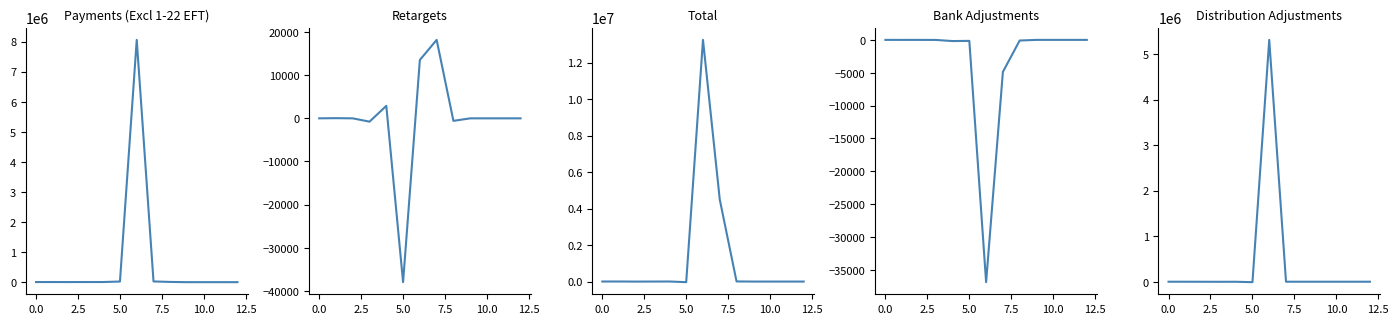

Reading left to right, transcribe all the data shown in this chart.

Payments (Excl 1-22 EFT): 3728.8	4598.8	3366.9	4690.1	4417.0	21065.6	8056123.9	24260.7	7482.2	0.0	0.0	0.0	0.0
Retargets: 2.6	42.0	0.4	-767.0	2895.0	-38000.0	13539.4	18200.5	-584.1	0.0	0.0	0.0	0.0
Total: 2659.1	3821.4	-1704.4	1117.1	4040.2	-32479.6	13243992.8	4492781.7	7348.4	0.0	0.0	0.0	0.0
Bank Adjustments: -1.8	-2.0	-1.0	-8.8	-179.4	-151.7	-36866.7	-4872.1	-97.7	0.0	0.0	0.0	0.0
Distribution Adjustments: 15.3	-293.1	-919.4	-1495.3	-1057.2	-9782.2	5310289.2	-7.5	50.0	0.0	0.0	0.0	0.0